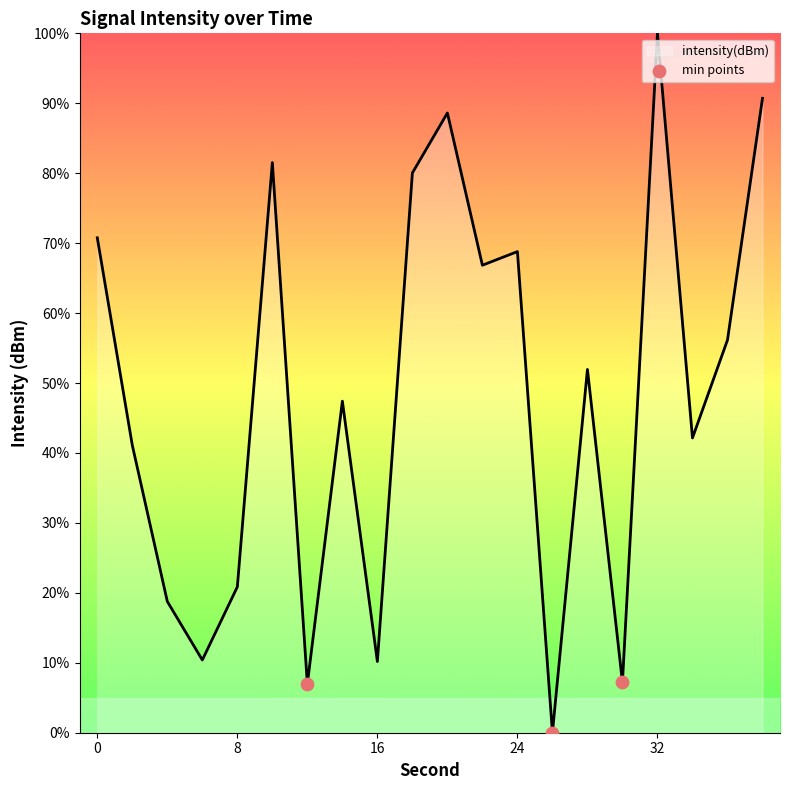

What is the greatest value displayed?

100.0